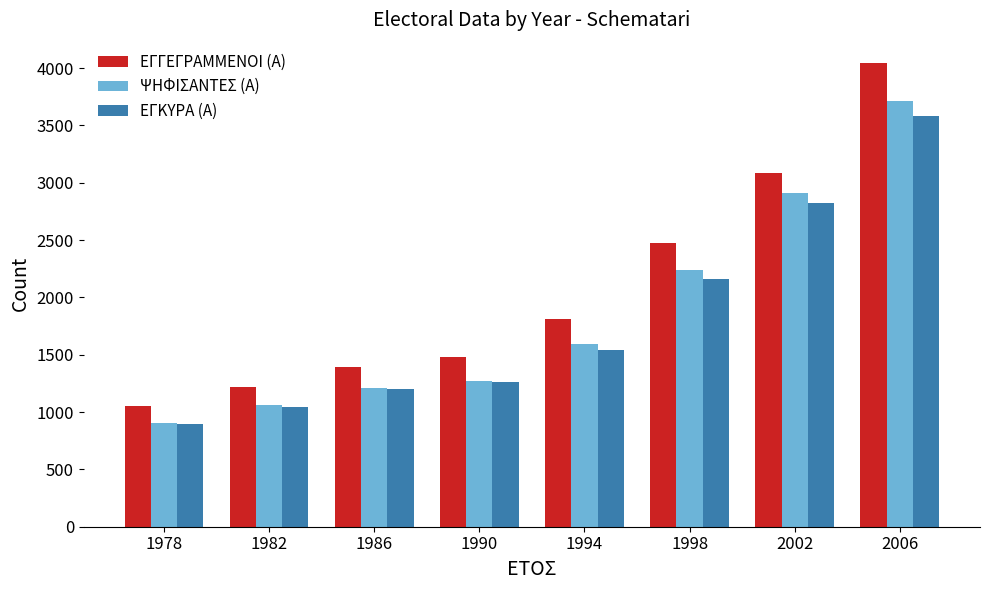

What is the sum of all ΕΓΚΥΡΑ (Α) values?

14495